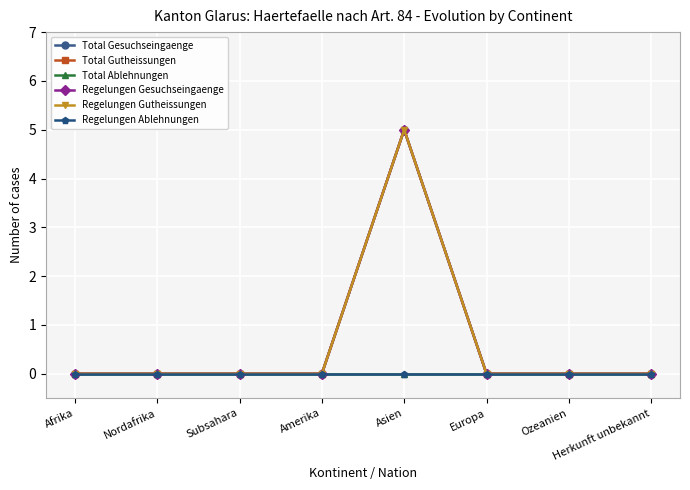

Is this an area chart (filled region under the line)?

No